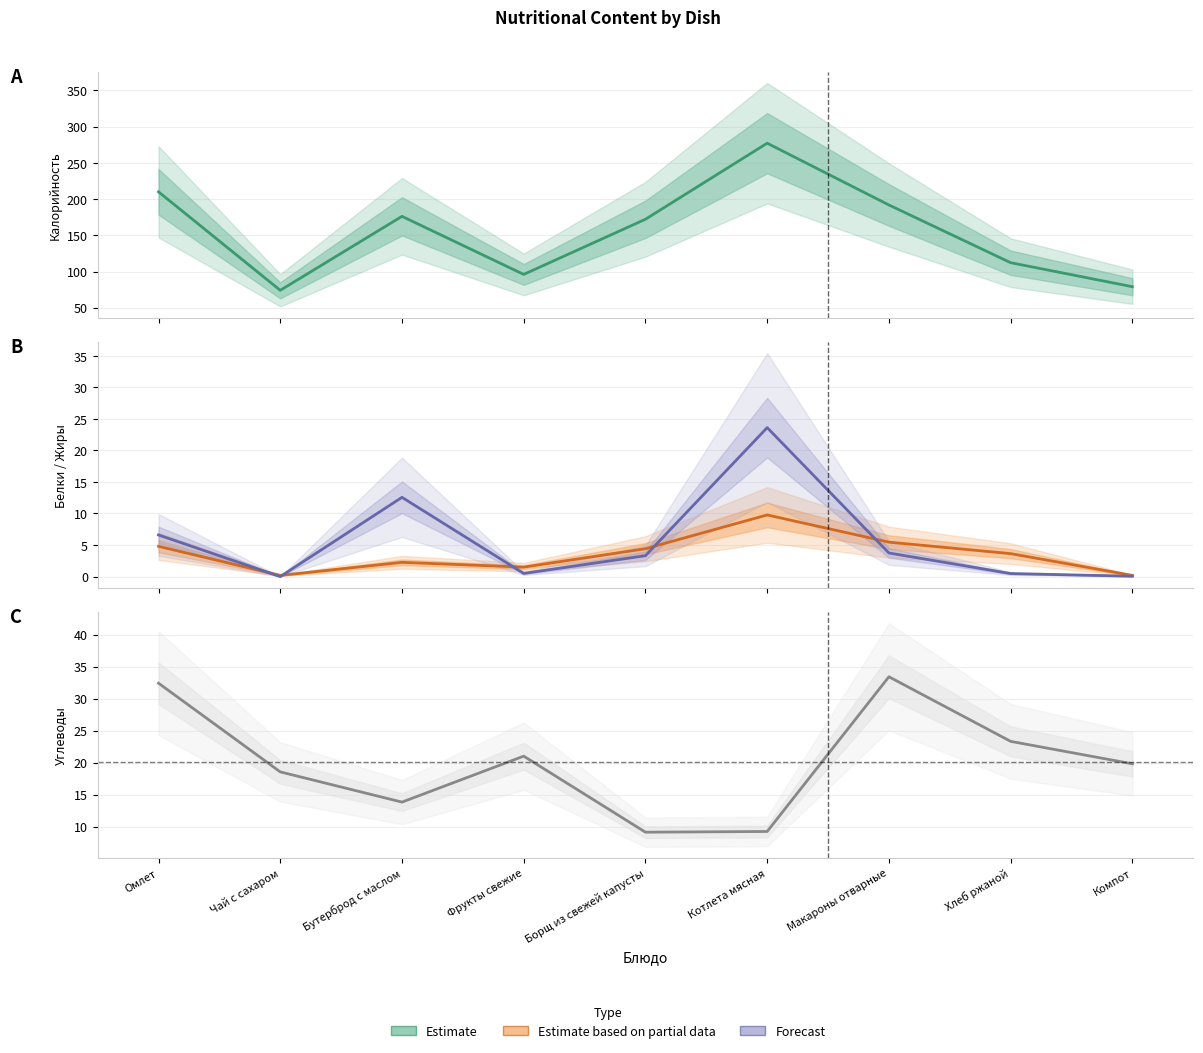

How many data points in Калорийность are above 172?

5